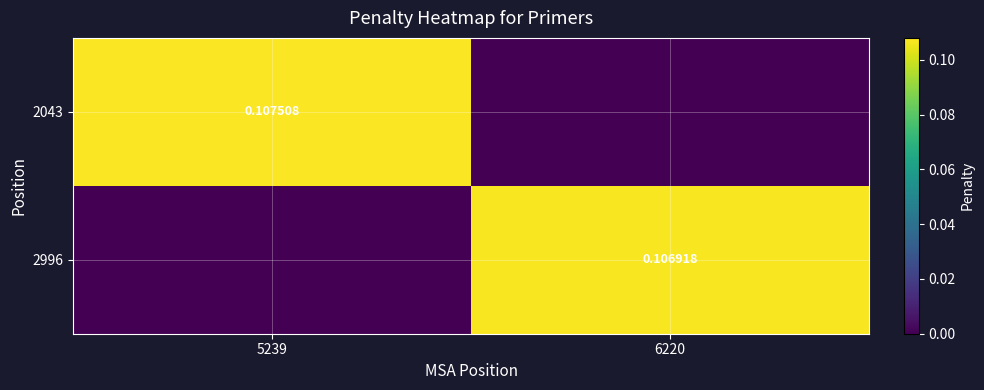

Between 6220 and 5239, which is larger?

5239